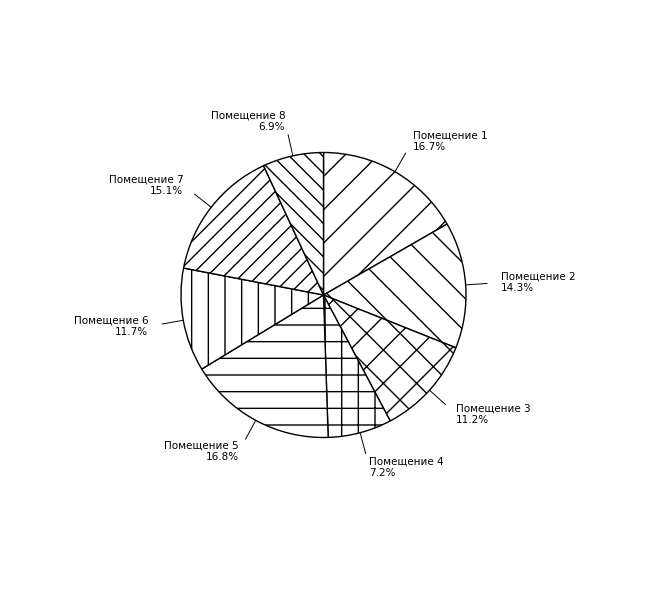

Does Помещение 6 represent more than half of the total?

No